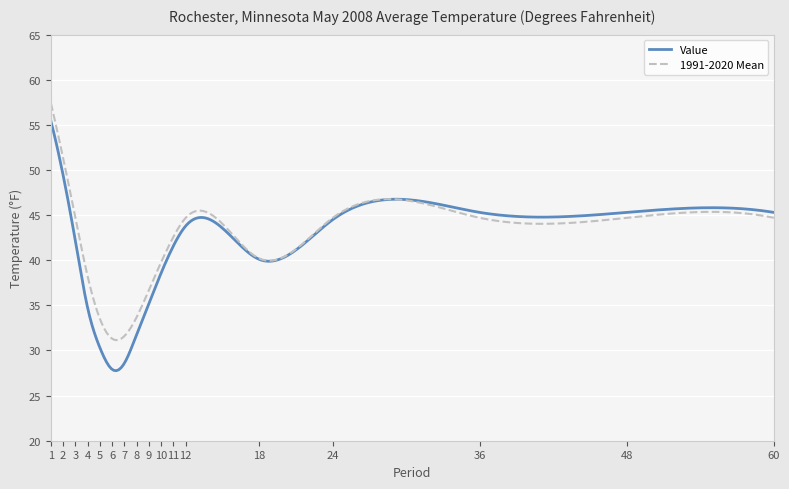

What is the maximum value for 1991-2020 Mean?

57.4